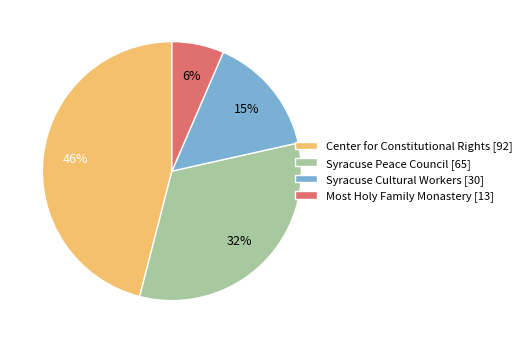

Combined, do Syracuse Peace Council and Most Holy Family Monastery account for over 50%?

No